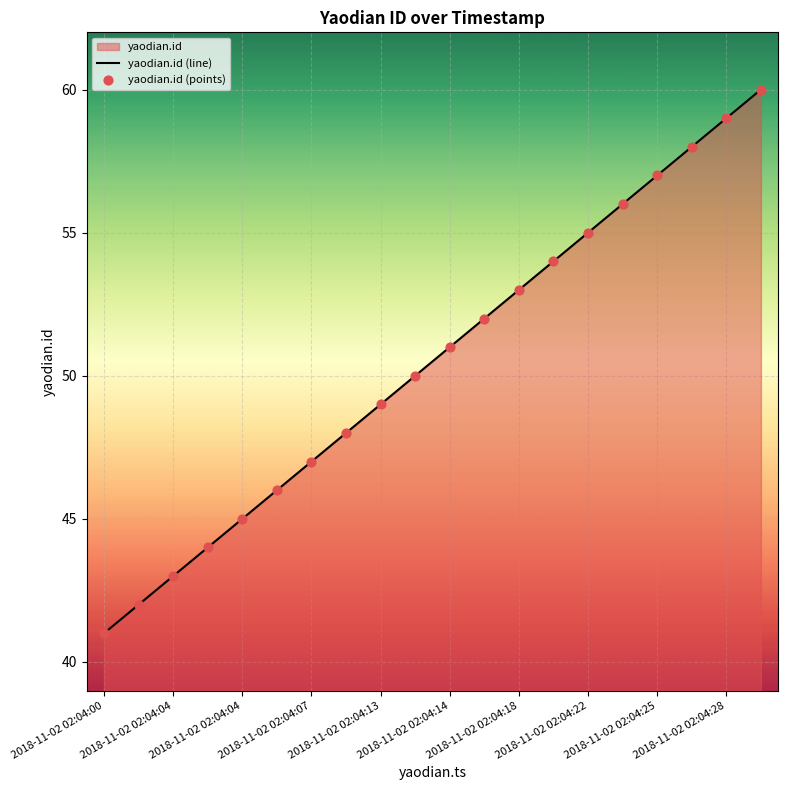

At which category is the sum across all series the highest?

19